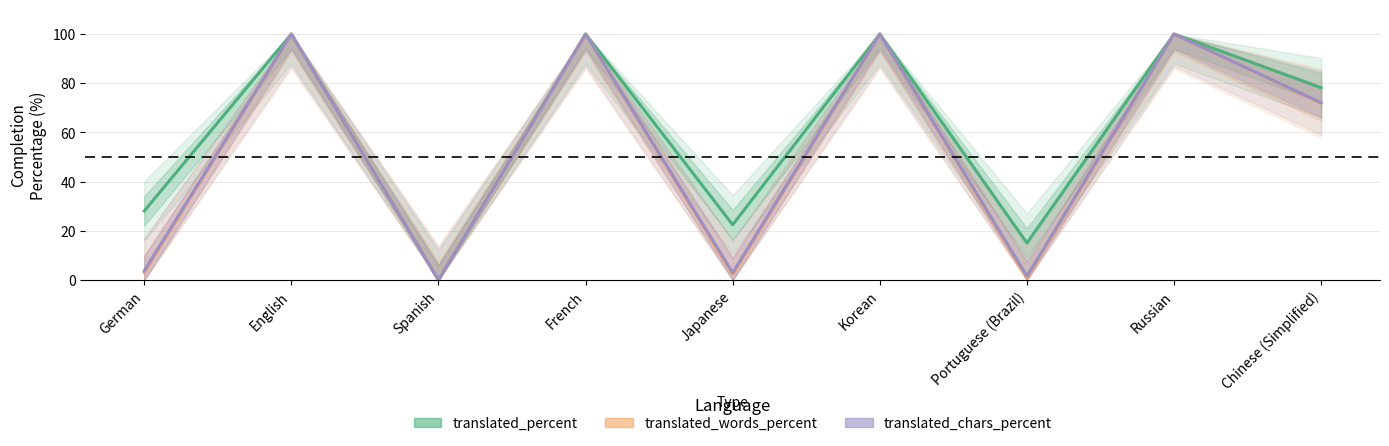

What is the approximate value of translated_percent at Russian?

100.0